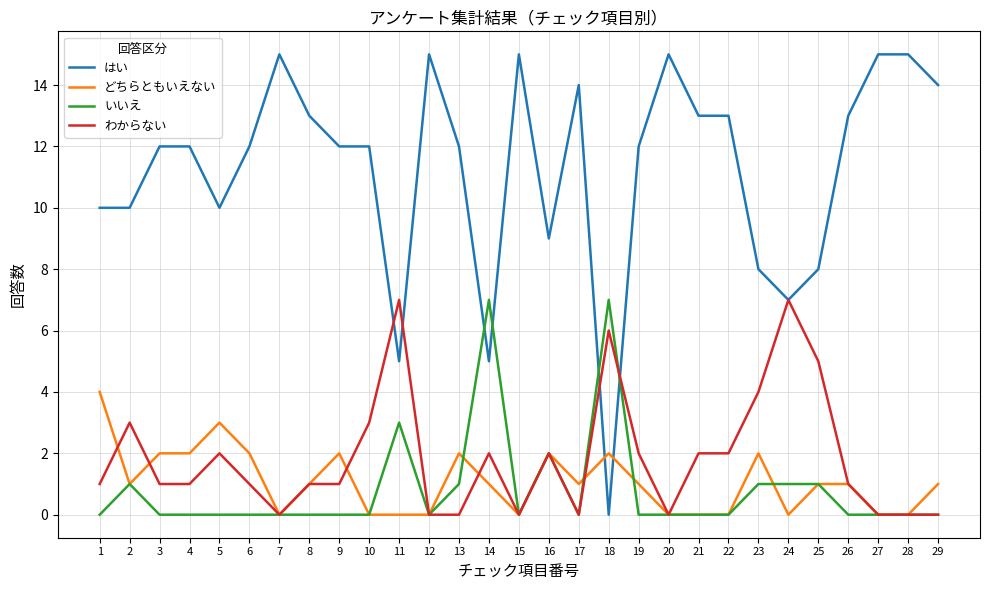

What are all the series names shown in the legend?

はい, どちらともいえない, いいえ, わからない